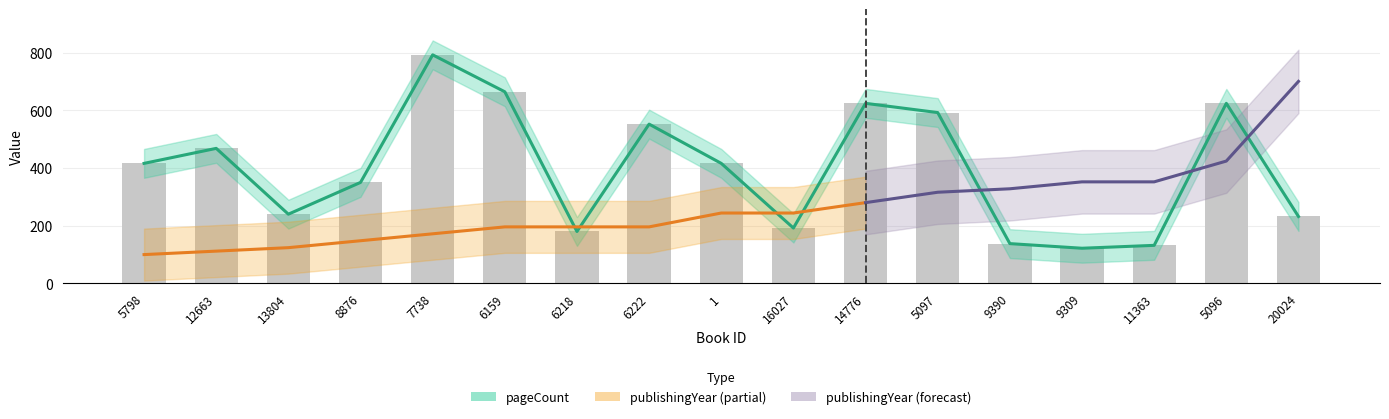

What is the change in value from 12663 to 6218?

-288